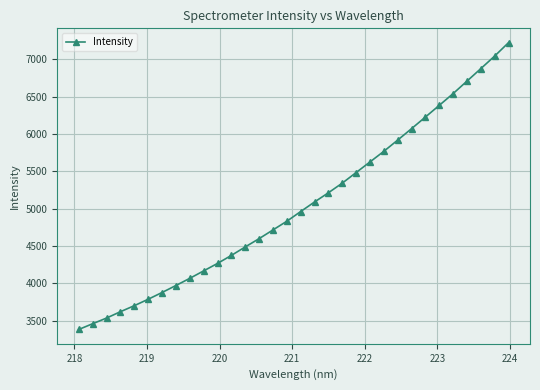

What is the greatest value displayed?

7223.1